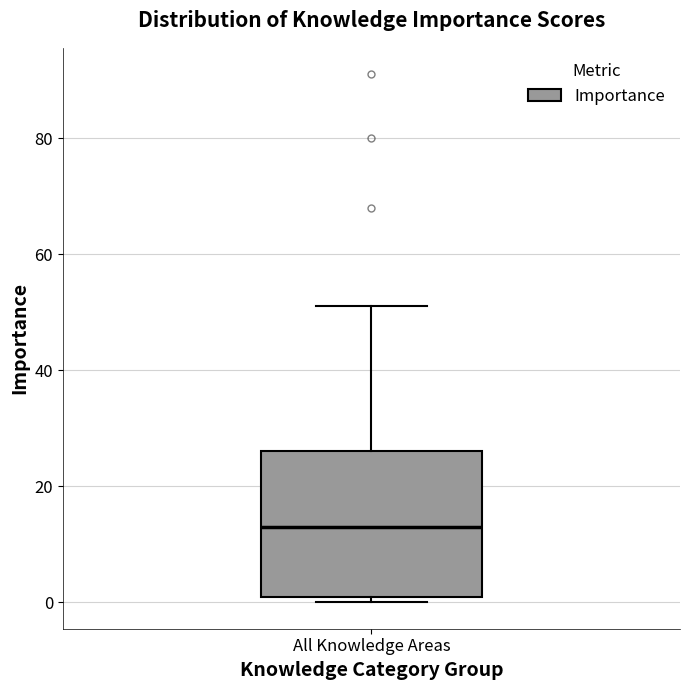

Transcribe this box plot: give where the median line is, the range the box spans, and where the two whiskers end, as read against the y-axis. The values are not printed on the chart, so give them approximately, as read against the axis.

median 14, box 2 to 26, whiskers 0 to 52